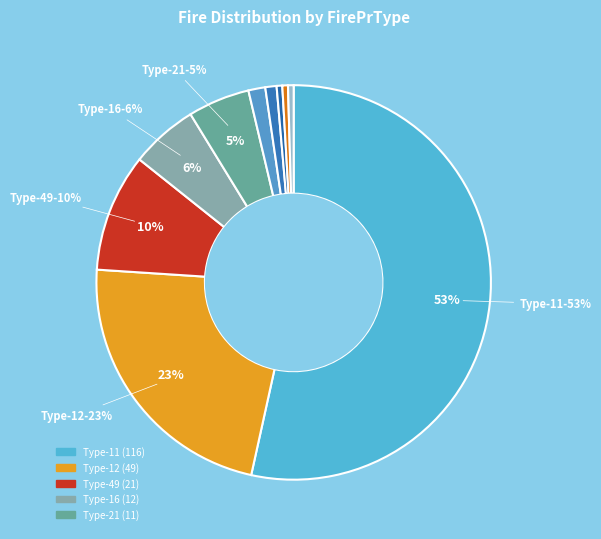

Rank the categories by value from highest to lowest.

11, 12, 49, 16, 21, 48, 14, 13, 15, 18